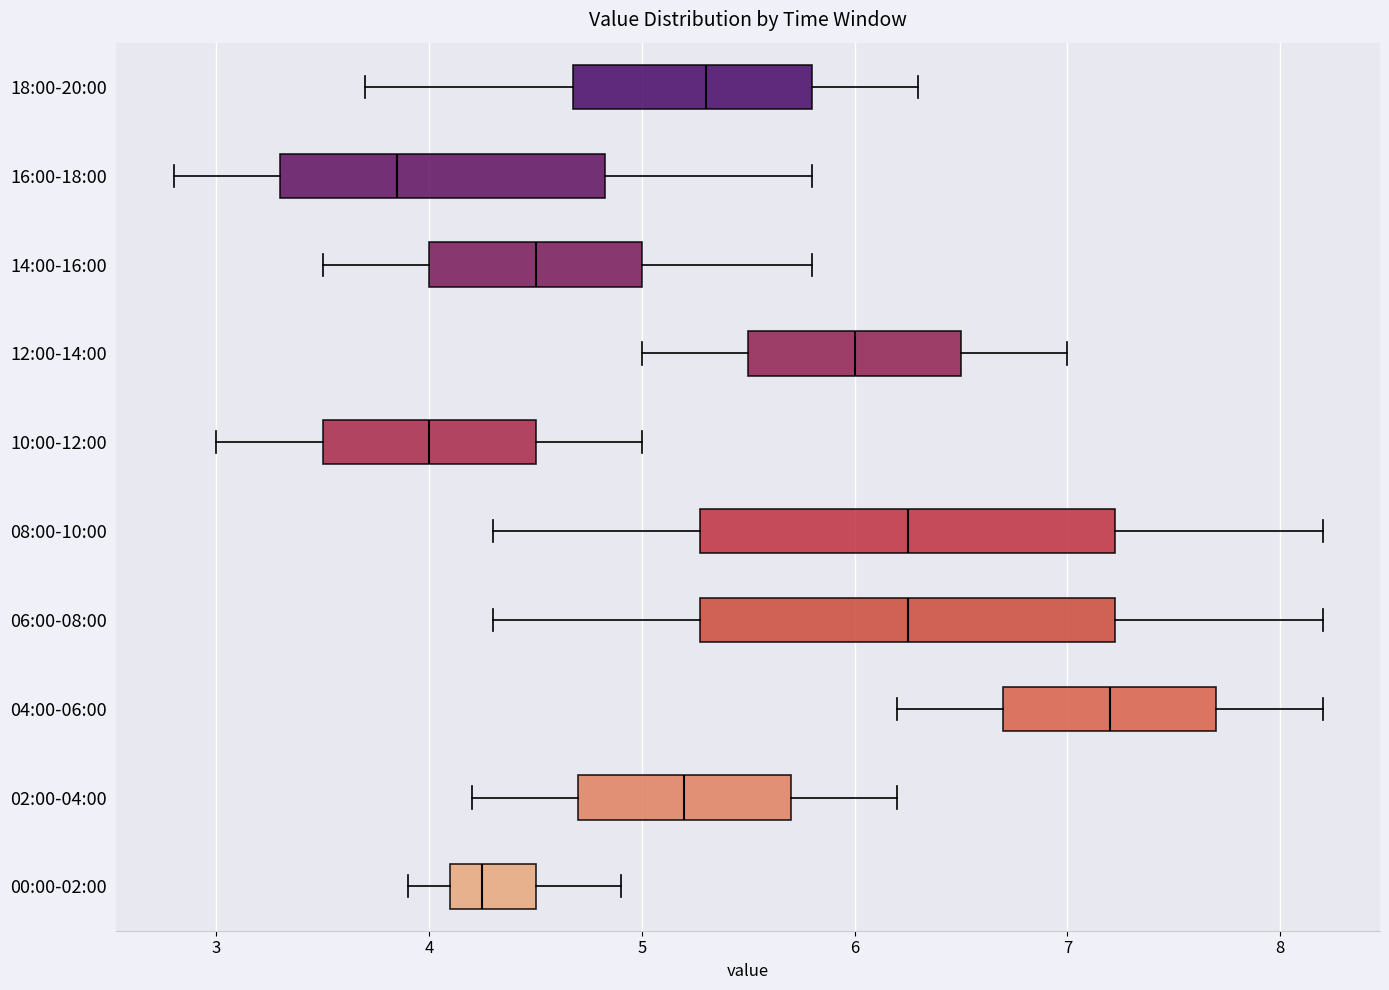

Which box's median line is the furthest to the right?

04:00-06:00